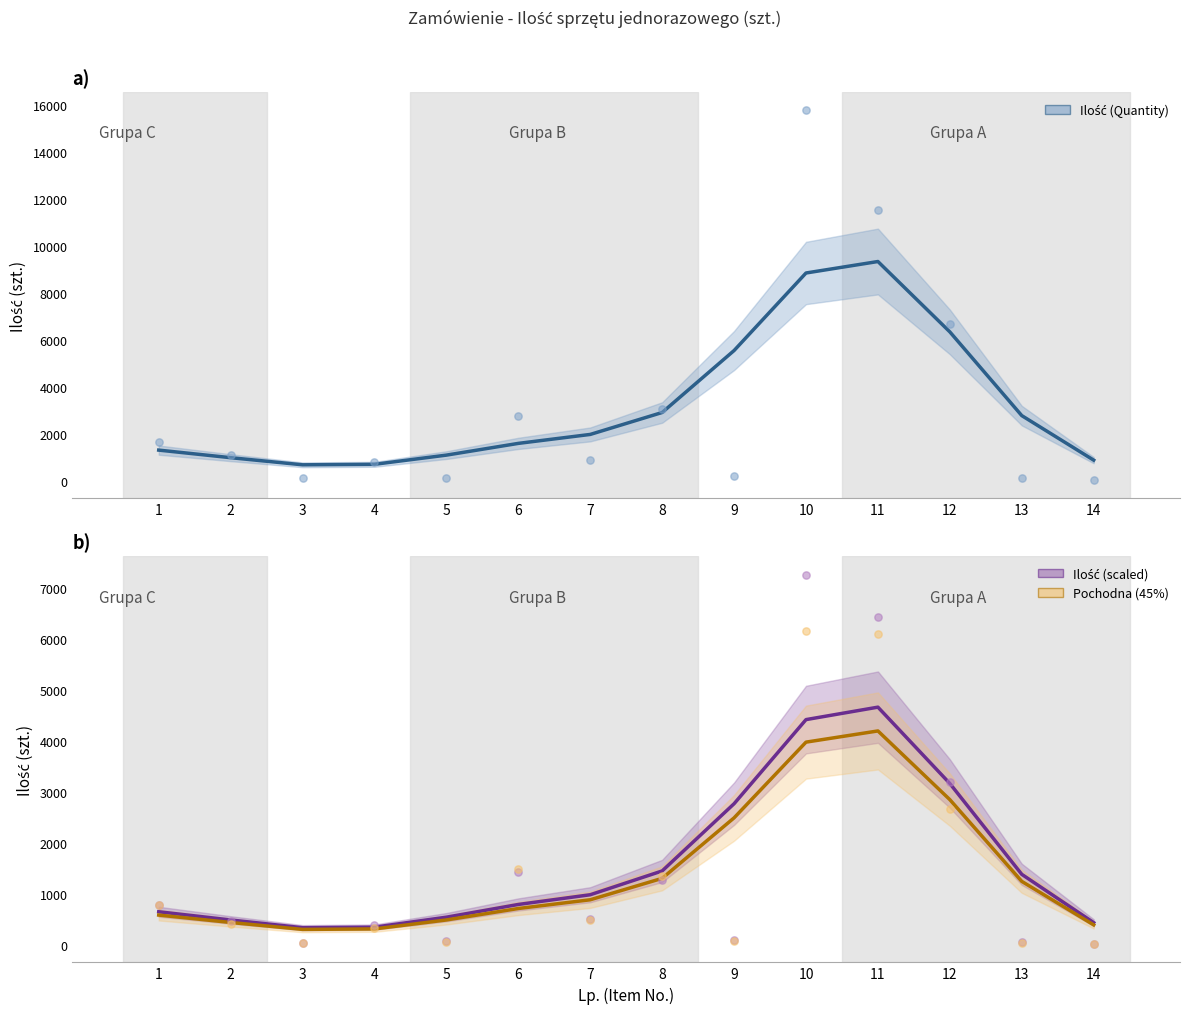

Which series has the largest total across all categories?

Ilość (Quantity)